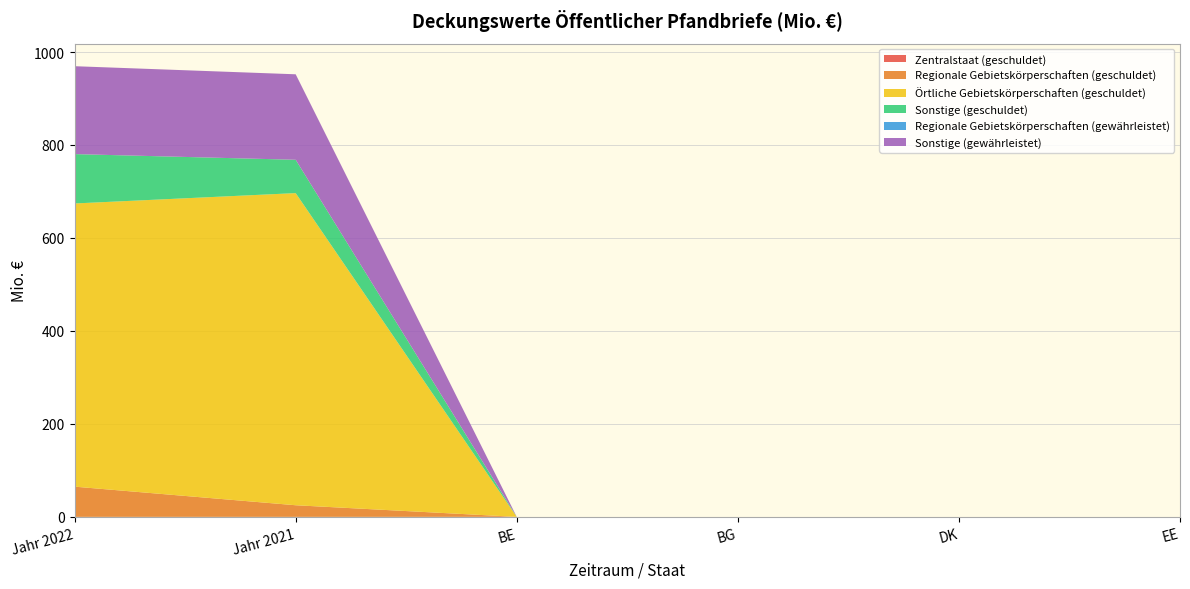

Reading left to right, list all the values displayed in this chart.

Zentralstaat (geschuldet): Jahr 2022=0.0	Jahr 2021=0.0	BE=0.0	BG=0.0	DK=0.0	EE=0.0
Regionale Gebietskörperschaften (geschuldet): Jahr 2022=65.0	Jahr 2021=25.0	BE=0.0	BG=0.0	DK=0.0	EE=0.0
Örtliche Gebietskörperschaften (geschuldet): Jahr 2022=609.2	Jahr 2021=671.5	BE=0.0	BG=0.0	DK=0.0	EE=0.0
Sonstige (geschuldet): Jahr 2022=106.2	Jahr 2021=71.7	BE=0.0	BG=0.0	DK=0.0	EE=0.0
Regionale Gebietskörperschaften (gewährleistet): Jahr 2022=0.0	Jahr 2021=0.0	BE=0.0	BG=0.0	DK=0.0	EE=0.0
Sonstige (gewährleistet): Jahr 2022=189.1	Jahr 2021=183.9	BE=0.0	BG=0.0	DK=0.0	EE=0.0